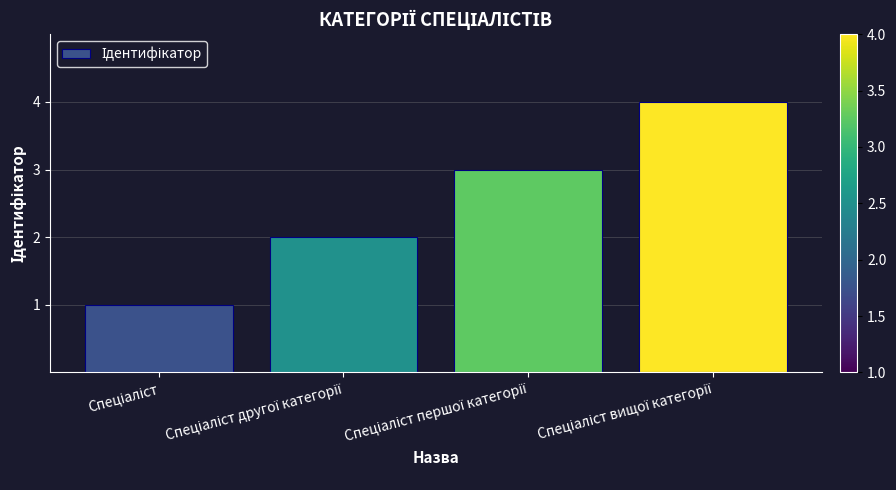

What is the maximum value shown in the chart?

4